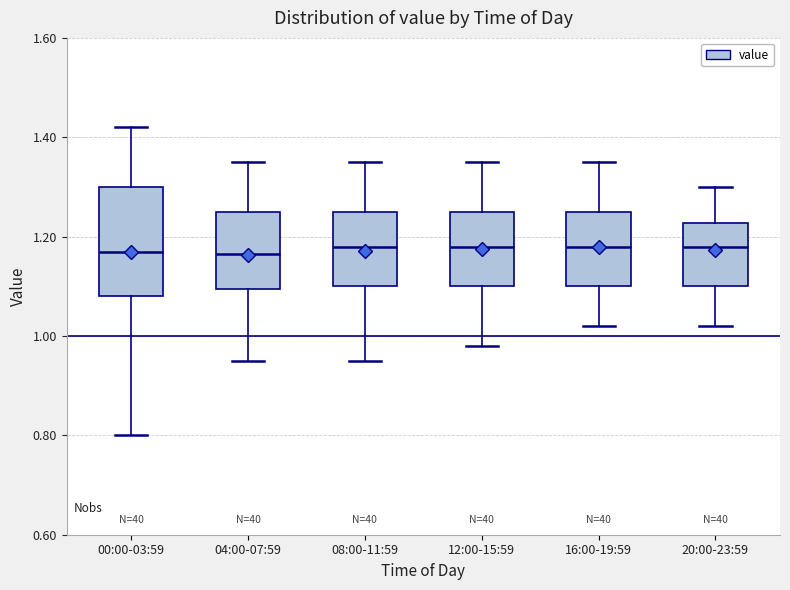

Reading left to right, transcribe this box plot: for each box, give where its median line is, the range the box spans, and where its two whiskers end, as read against the y-axis. The values are not printed on the chart, so give them approximately, as read against the axis.

00:00-03:59: median 1.18, box 1.08 to 1.30, whiskers 0.80 to 1.42
04:00-07:59: median 1.16, box 1.10 to 1.26, whiskers 0.96 to 1.36
08:00-11:59: median 1.18, box 1.10 to 1.26, whiskers 0.96 to 1.36
12:00-15:59: median 1.18, box 1.10 to 1.26, whiskers 0.98 to 1.36
16:00-19:59: median 1.18, box 1.10 to 1.26, whiskers 1.02 to 1.36
20:00-23:59: median 1.18, box 1.10 to 1.22, whiskers 1.02 to 1.30